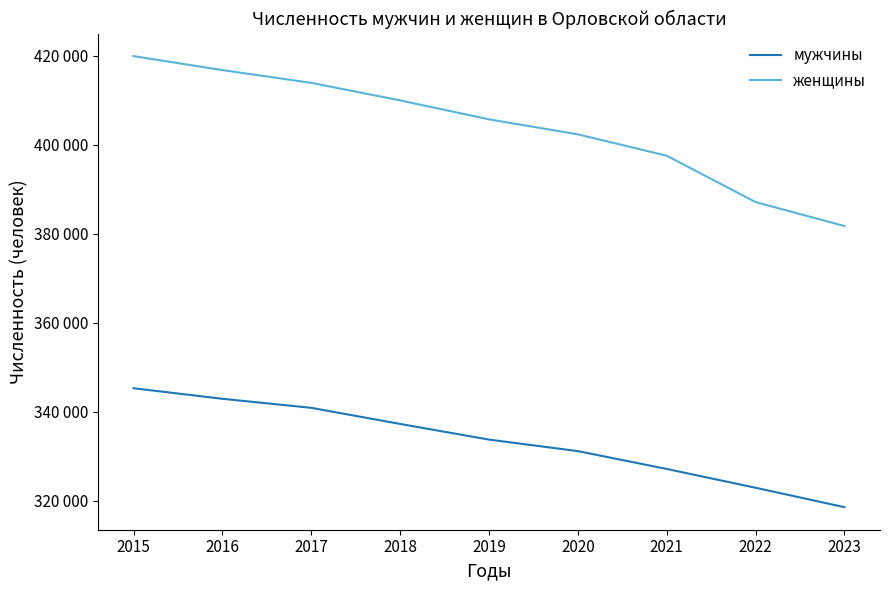

Which series has the largest total across all categories?

женщины